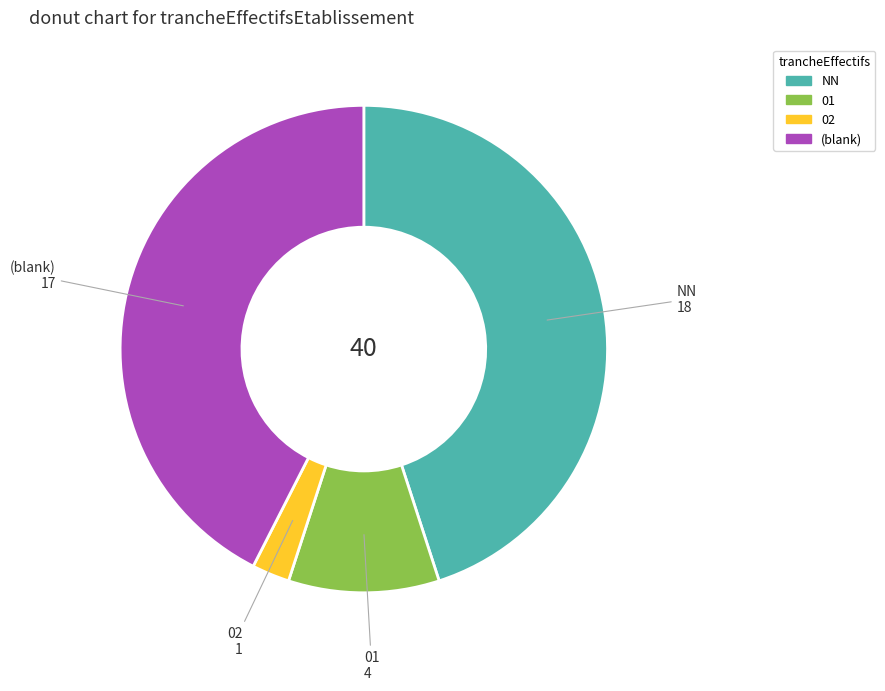

Is there a majority slice in this chart?

No